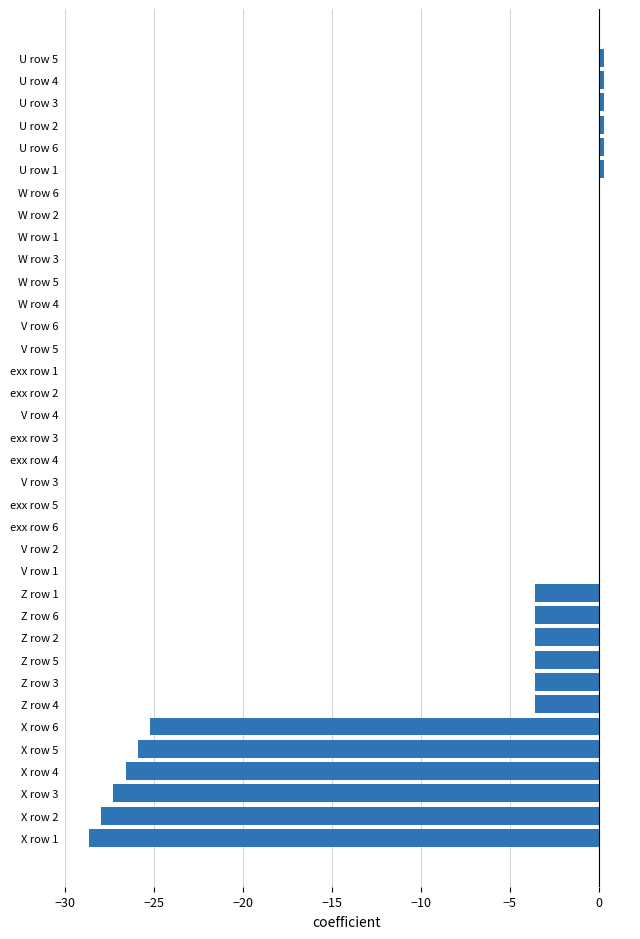

What is the sum of all values?

-181.3